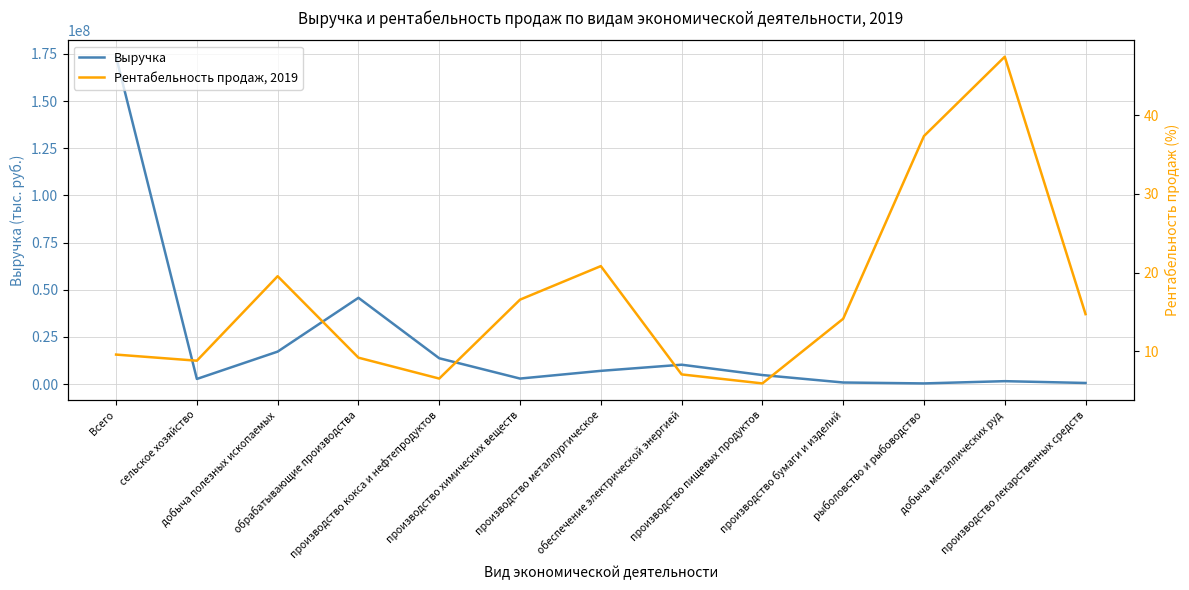

List the labels in order of Выручка value, largest first.

Всего, обрабатывающие производства, добыча полезных ископаемых, производство кокса и нефтепродуктов, обеспечение электрической энергией, производство металлургическое, производство пищевых продуктов, производство химических веществ, сельское хозяйство, добыча металлических руд, производство бумаги и изделий, производство лекарственных средств, рыболовство и рыбоводство